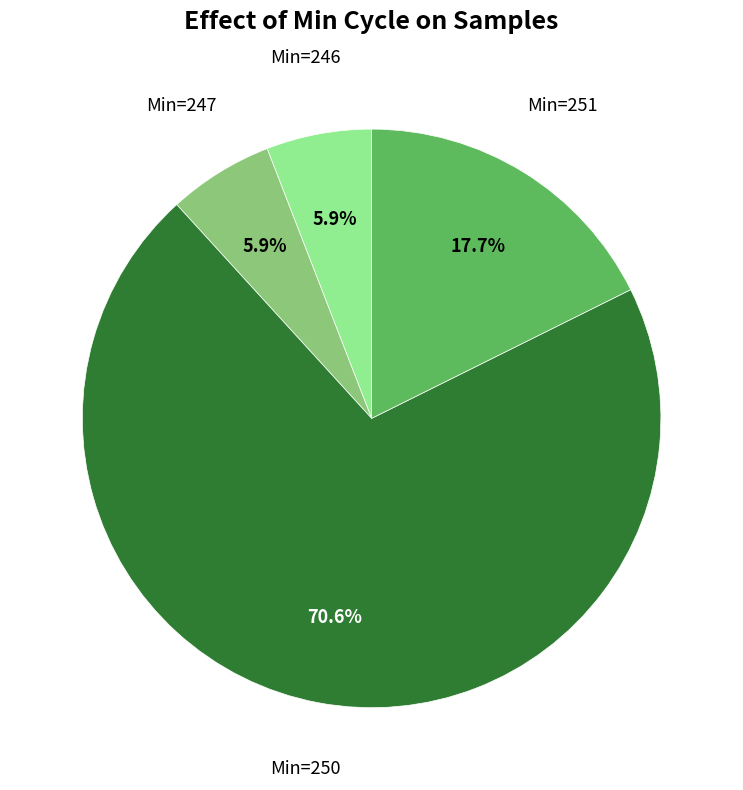

Does any single category account for the majority?

Yes